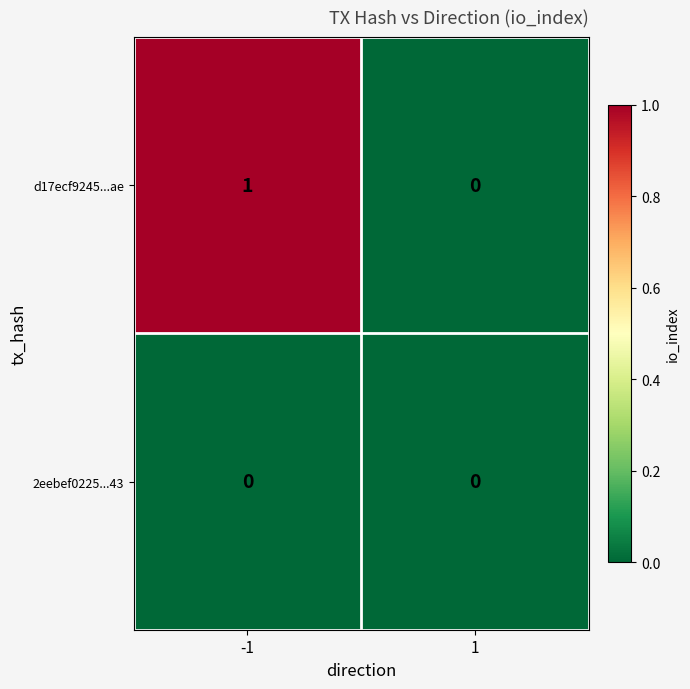

Rank the series by their maximum value, from lowest to highest.

2eebef0225...43, d17ecf9245...ae